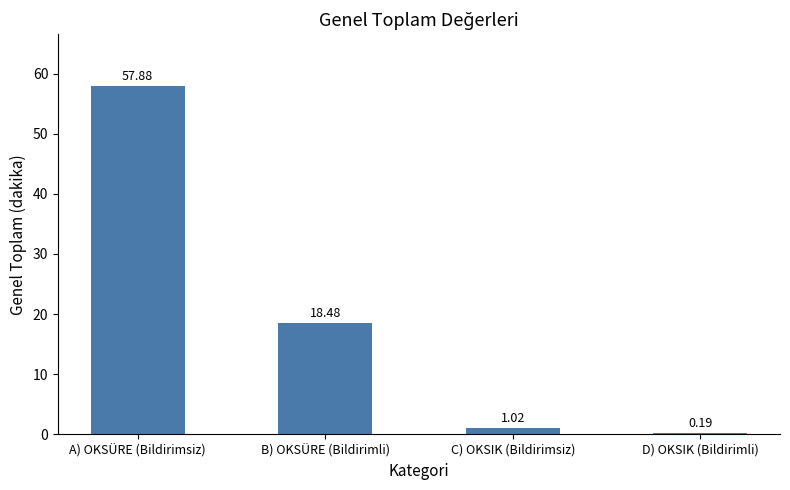

What is the greatest value displayed?

57.9